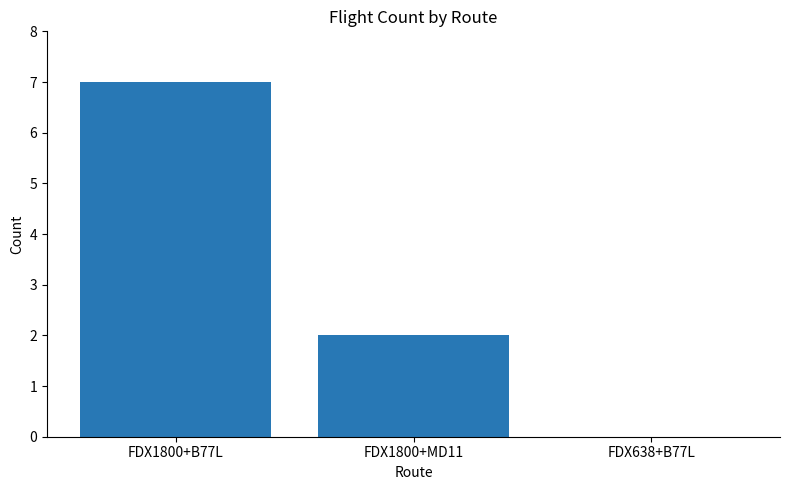

Which has a higher value, FDX638+B77L or FDX1800+MD11?

FDX1800+MD11